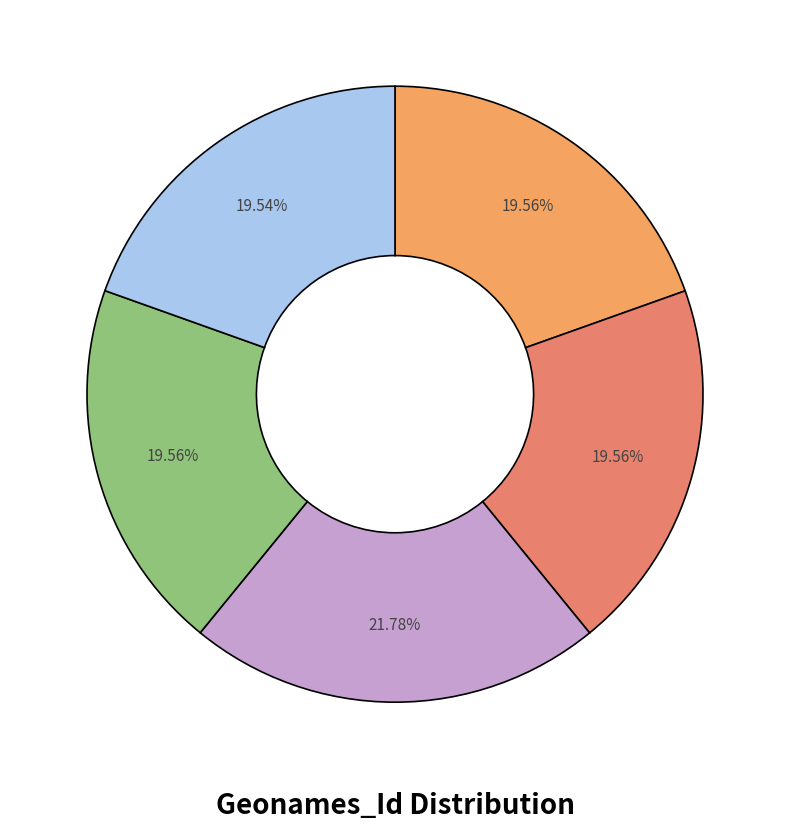

Count the number of slices in the pie.

5